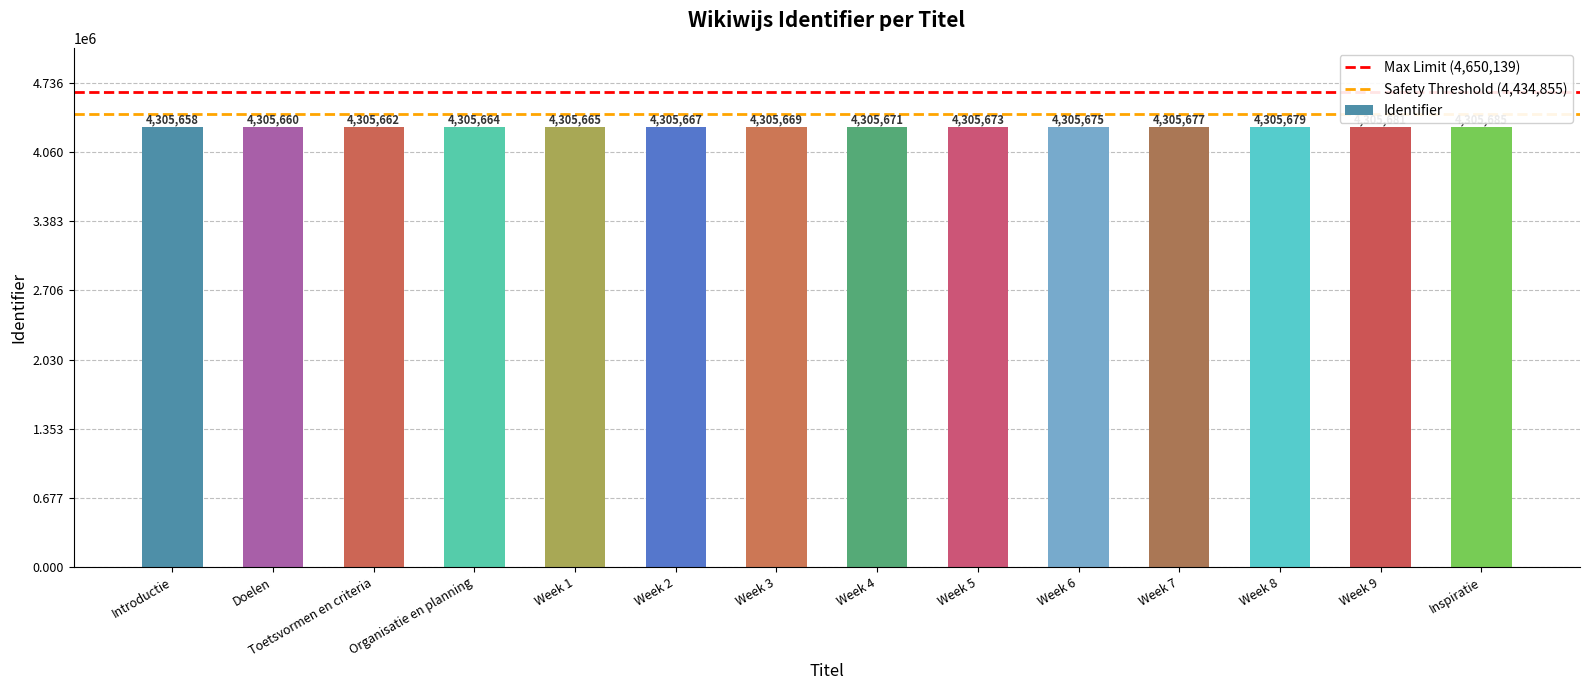

What is the greatest value displayed?

4305685